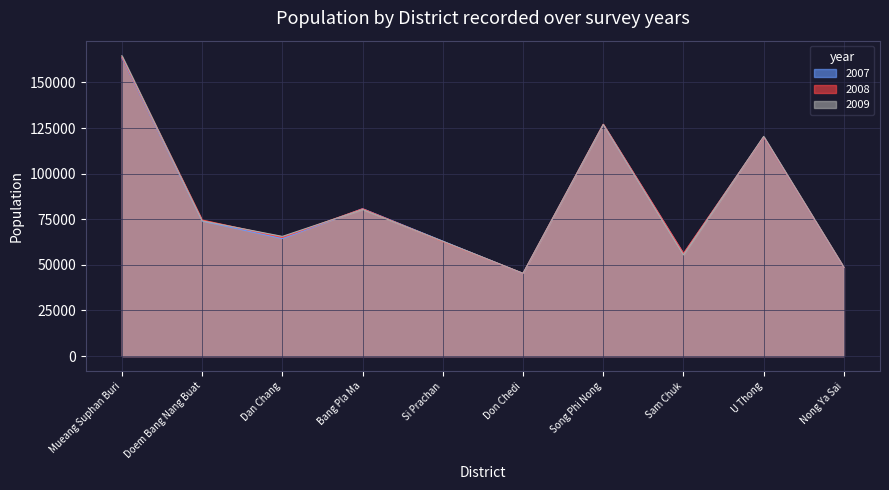

Rank the series by their maximum value, from lowest to highest.

2007, 2008, 2009